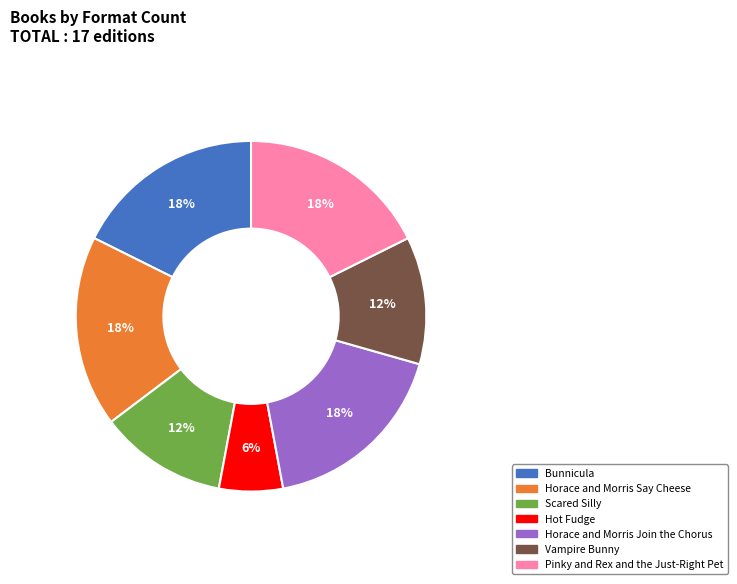

Do Vampire Bunny and Horace and Morris Say Cheese together represent more than half of the pie?

No